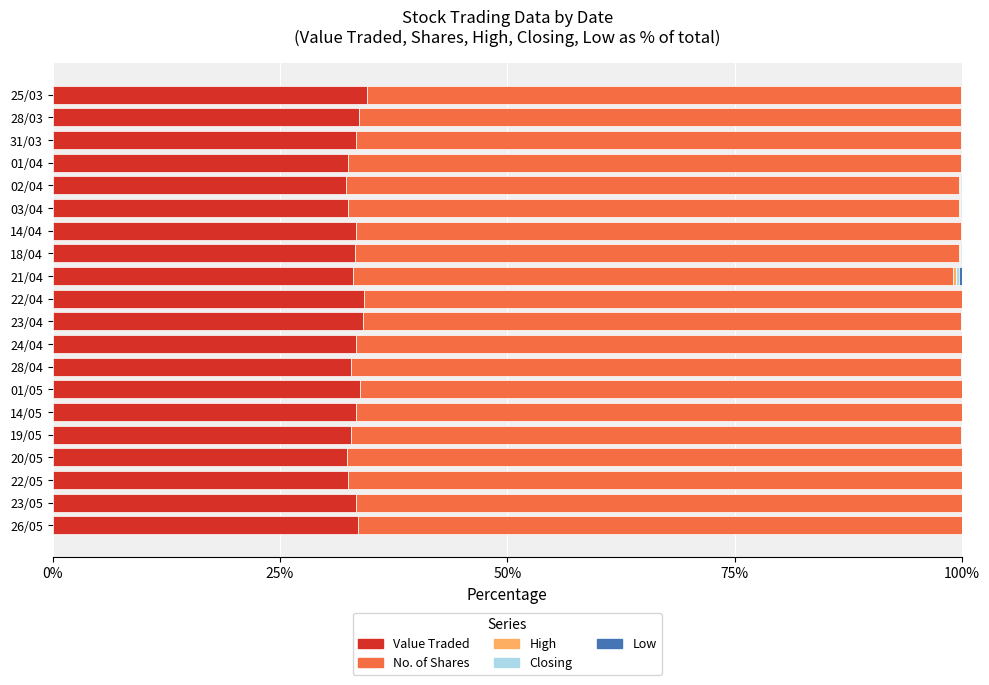

The Value Traded series shows 15.2 at 22/04. True or false?

False